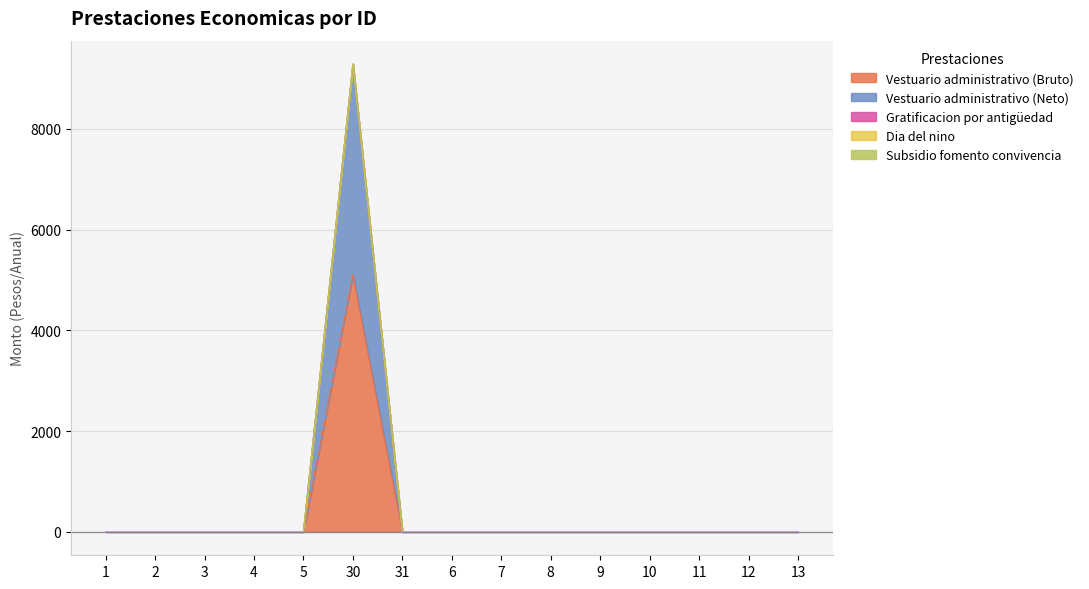

True or false: Vestuario administrativo (Neto) and Subsidio fomento convivencia intersect in this chart.

False